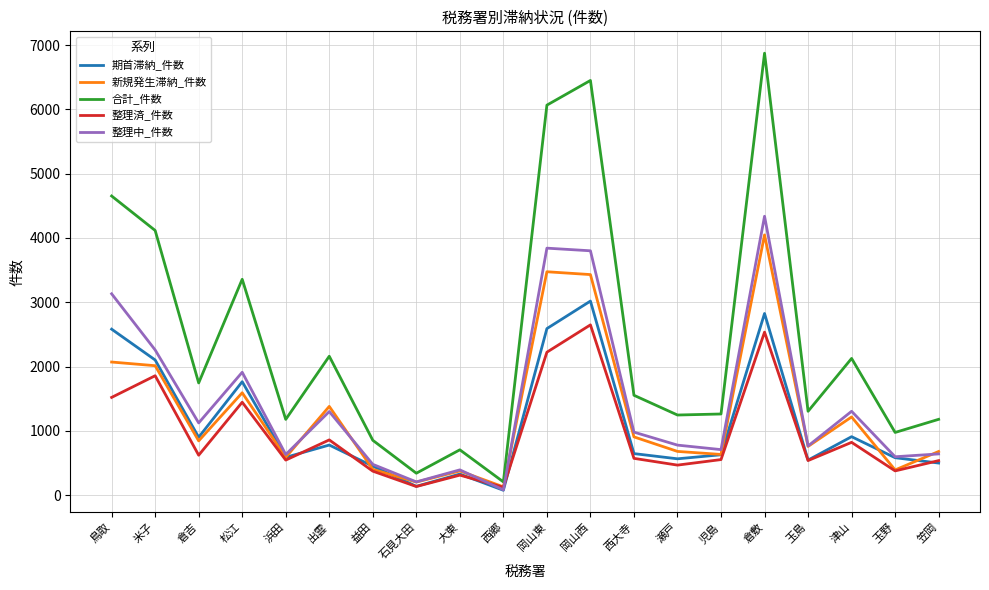

Is it true that 整理中_件数 equals 1912 at 松江?

True